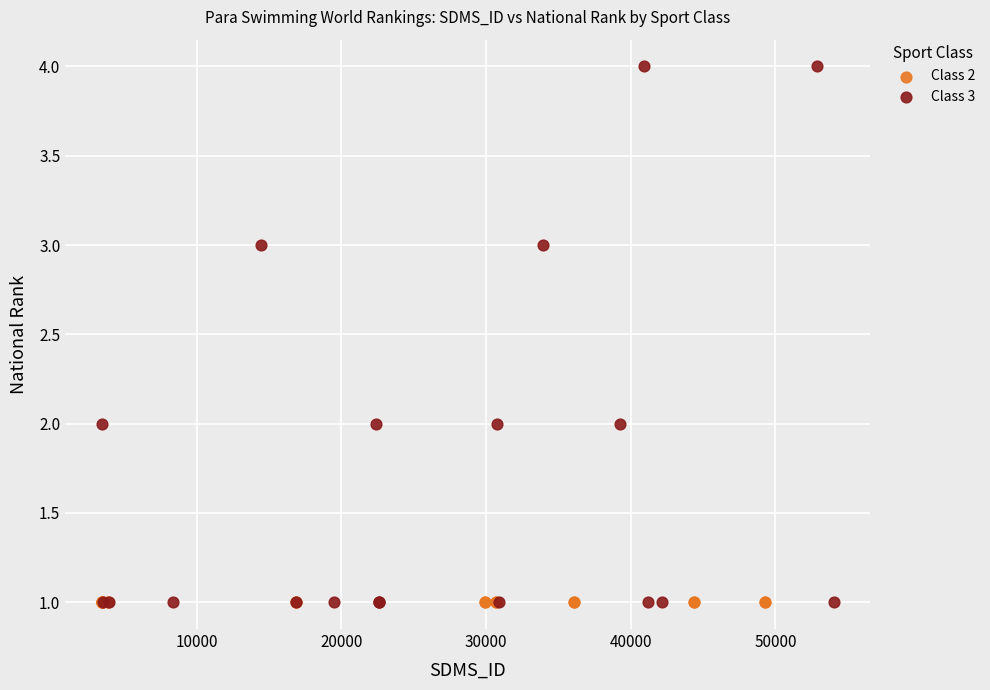

What are all the series names shown in the legend?

Class 2, Class 3